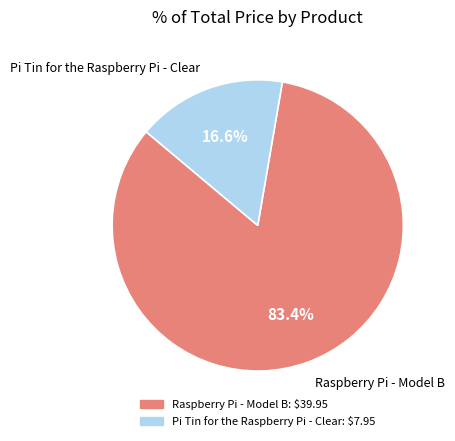

True or false: Pi Tin for the Raspberry Pi - Clear accounts for 7% of the total.

False